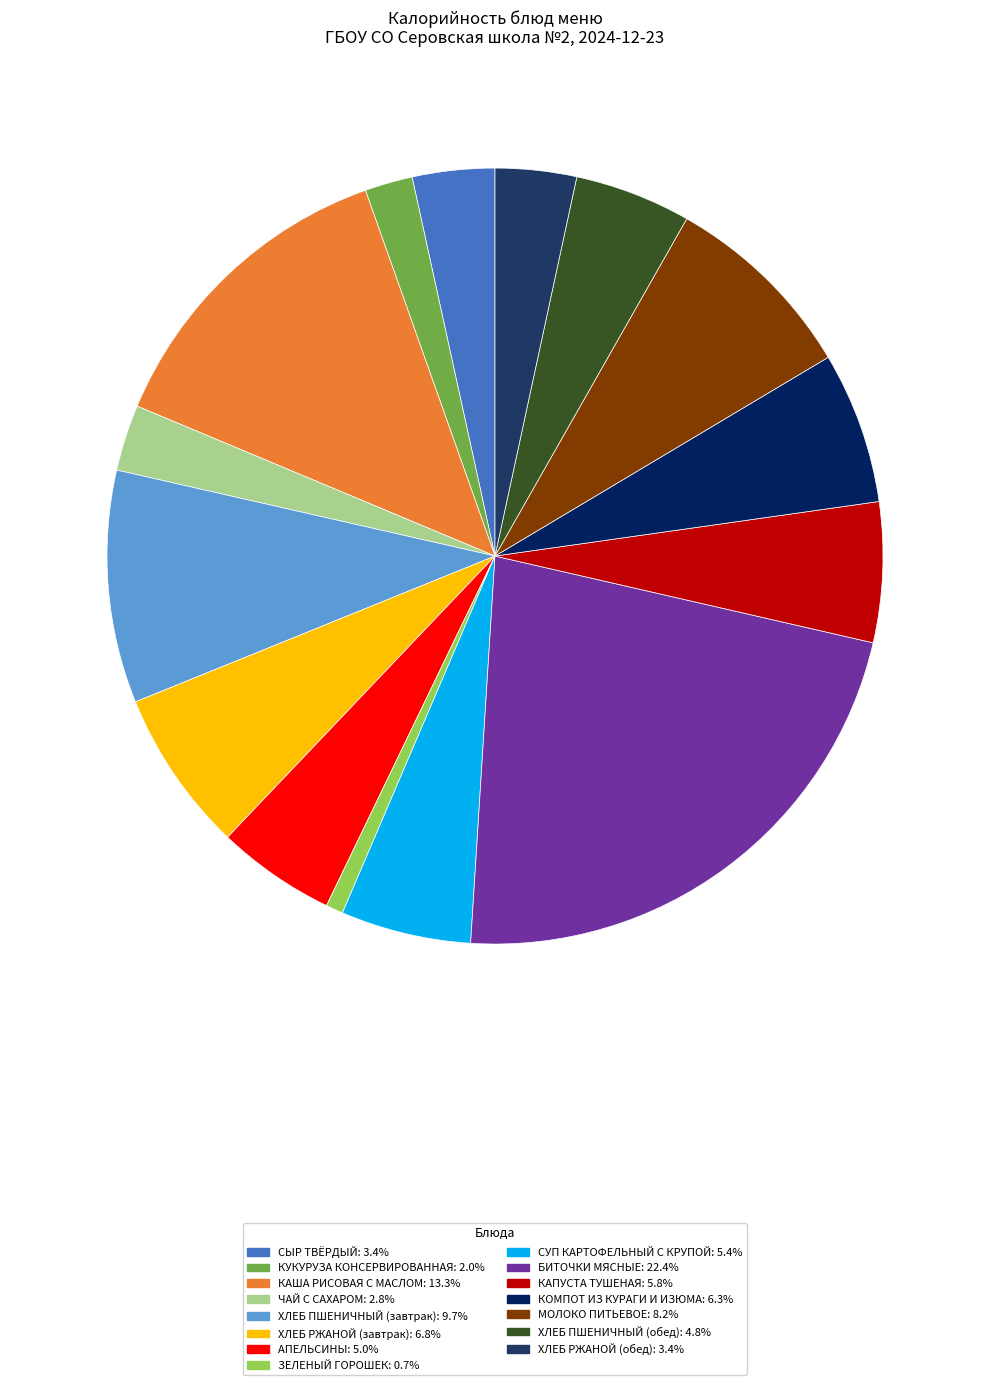

How many slices are in this pie chart?

15